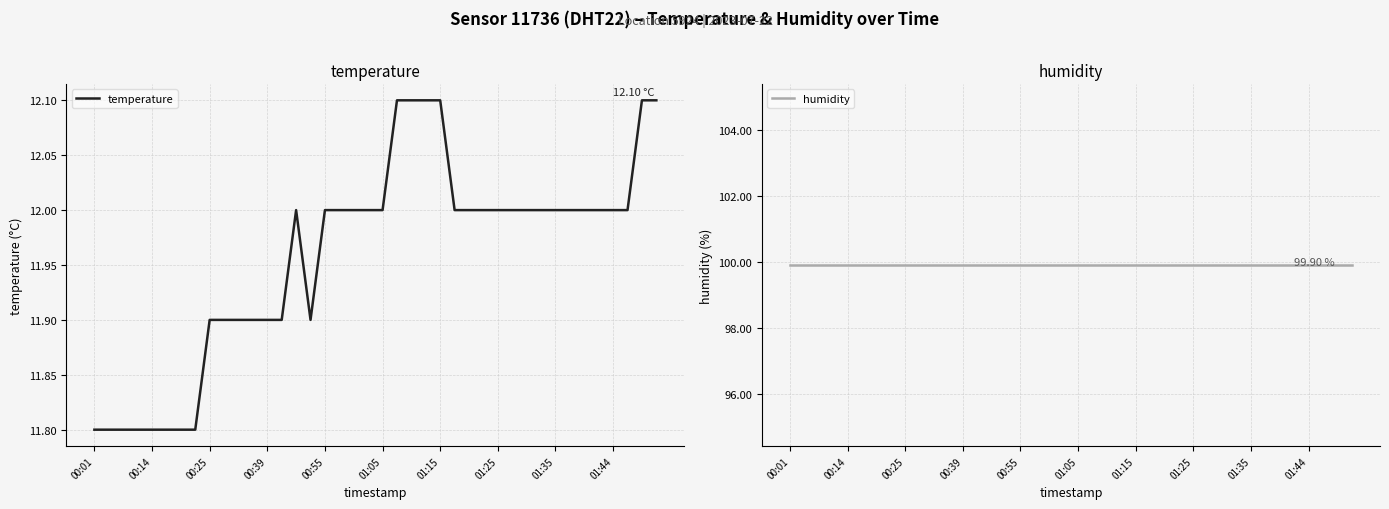

What is the value of the humidity point at the 35th from the left?

99.9